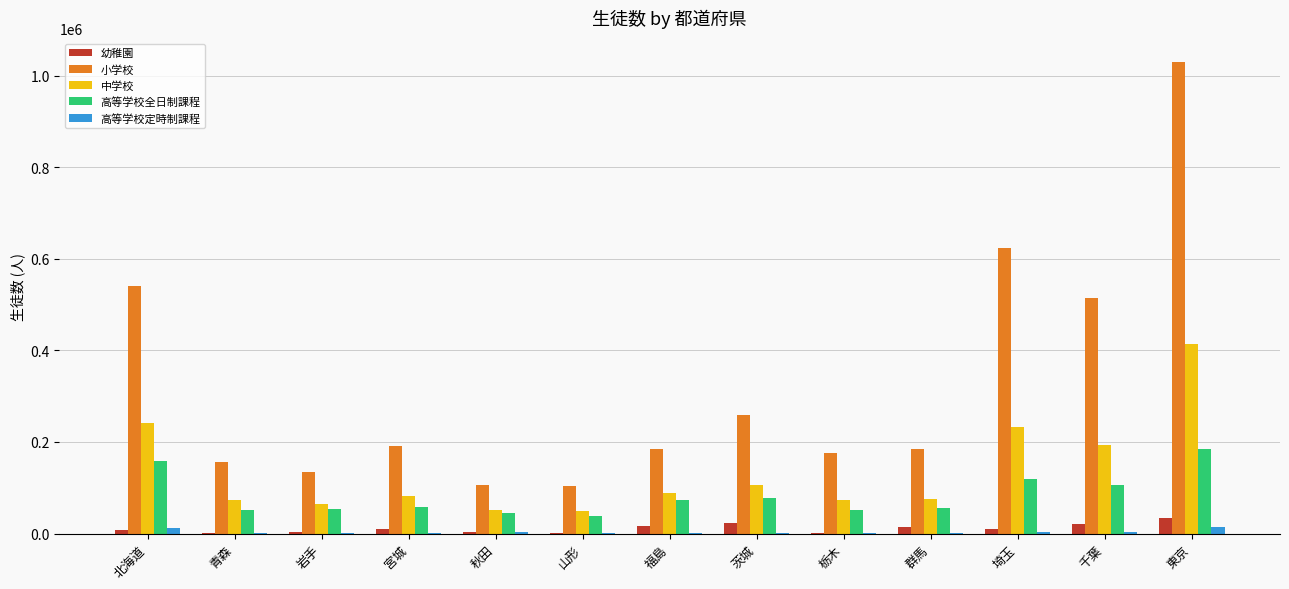

Which series has the largest total across all categories?

小学校